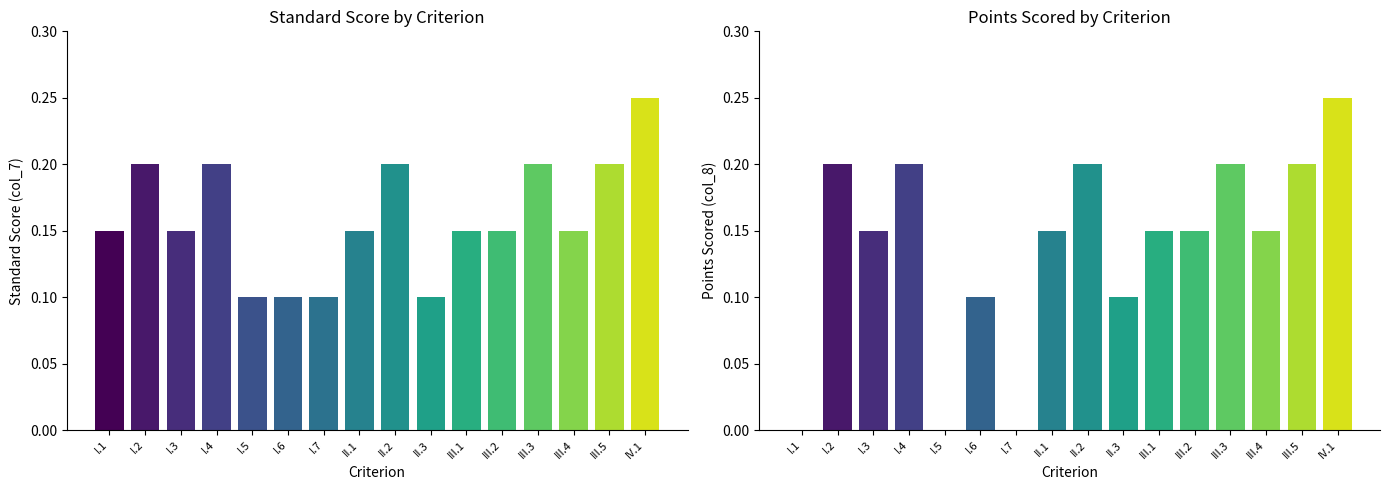

How many bars are there in each group?

2